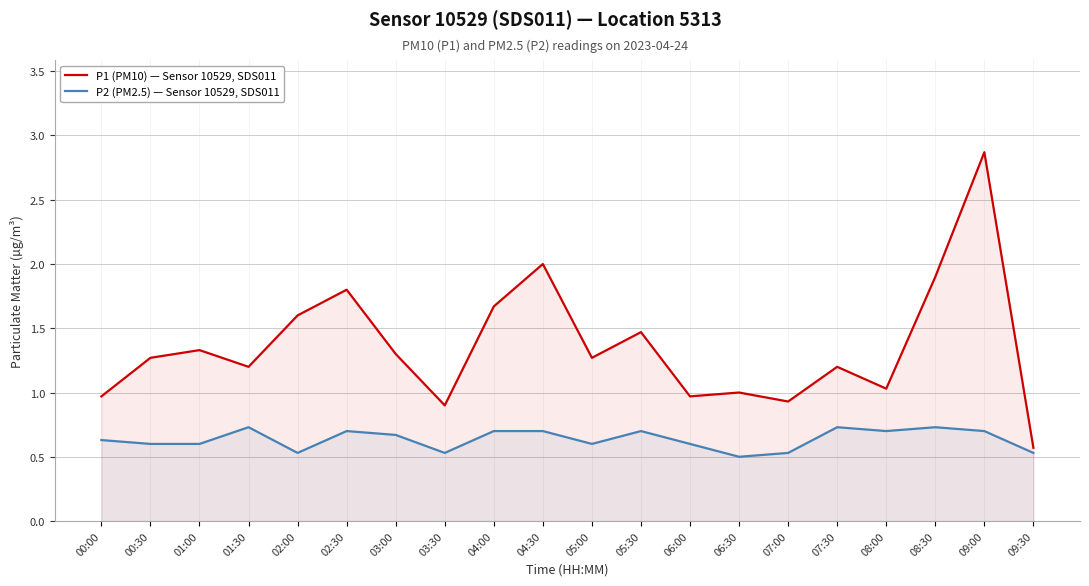

Which series has the largest total across all categories?

P1 (PM10) — Sensor 10529, SDS011